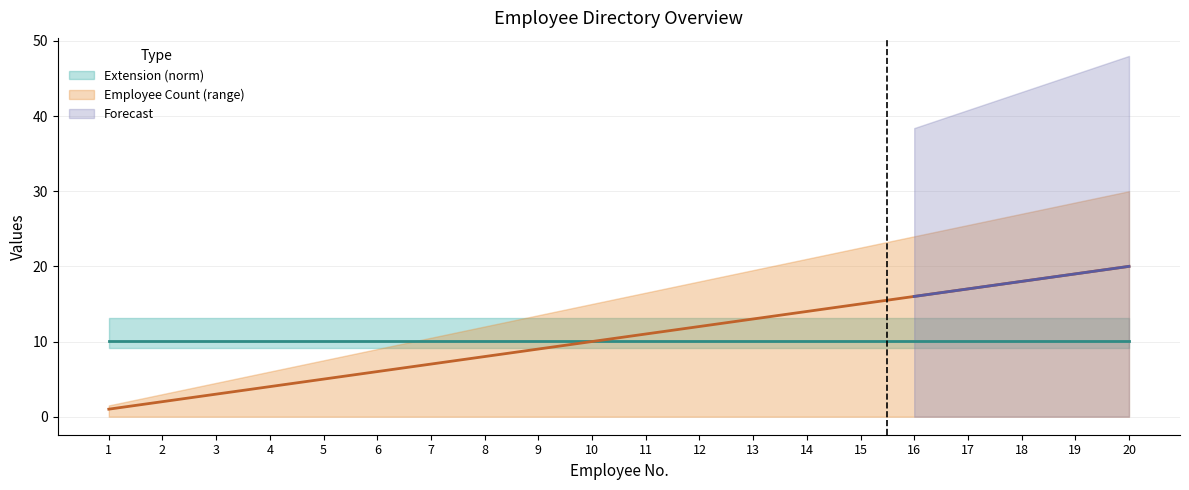

List the labels in order of value, largest first.

20, 19, 18, 17, 16, 15, 14, 13, 12, 11, 10, 9, 8, 7, 6, 5, 4, 3, 2, 1